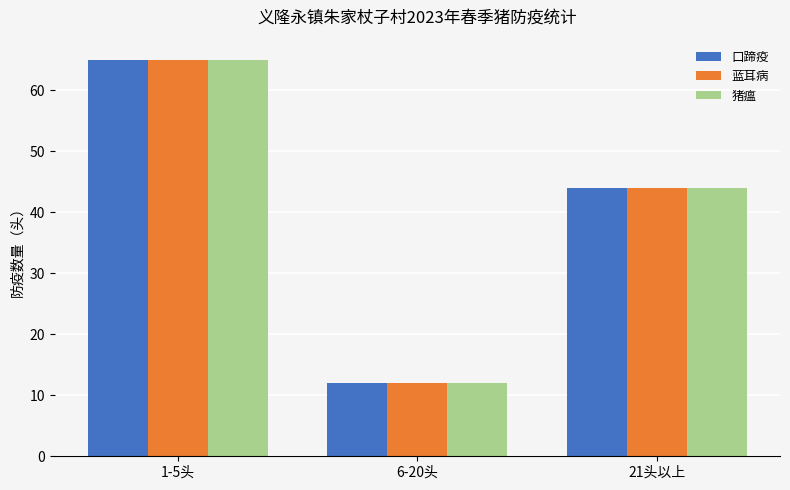

What is the maximum value shown in the chart?

65